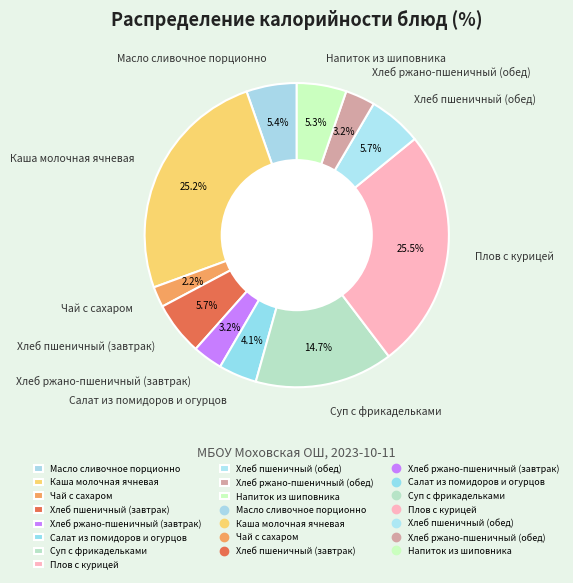

How many segments does this pie chart have?

11